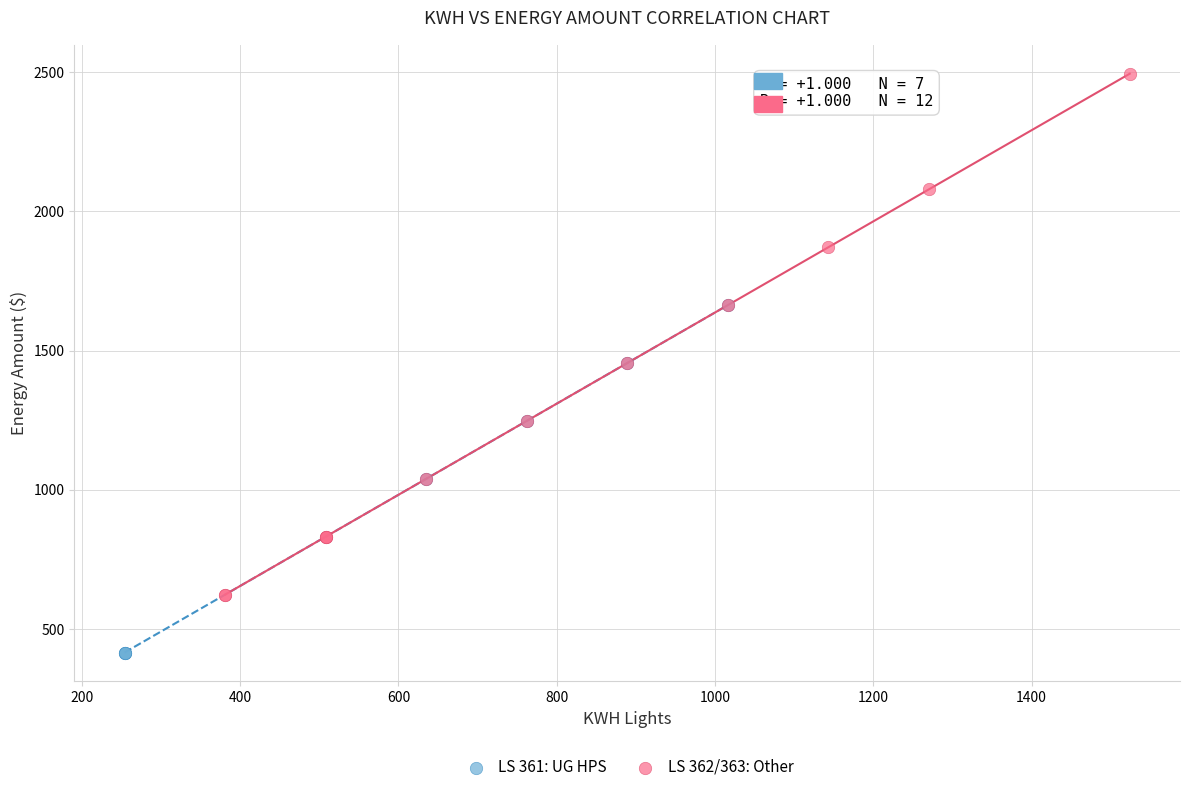

Which series reaches the maximum Y coordinate?

LS 362/363: Other